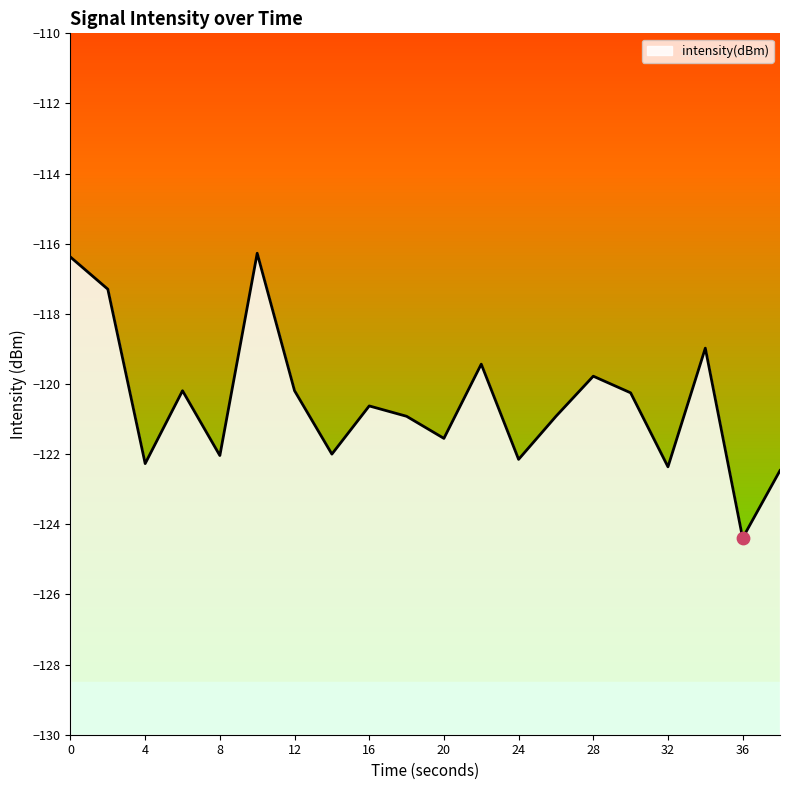

What is the change in value from 8 to 12?

+1.8